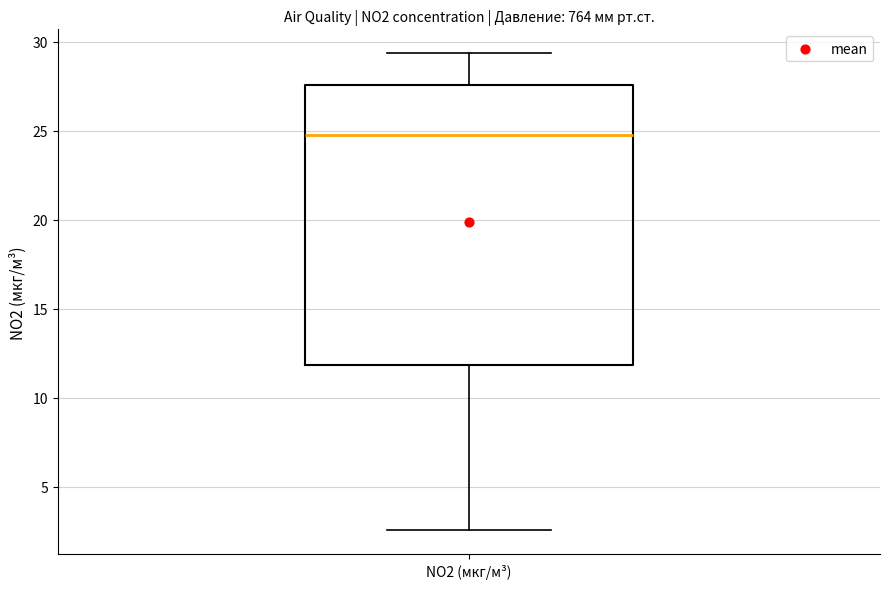

Transcribe this box plot: give where the median line is, the range the box spans, and where the two whiskers end, as read against the y-axis. The values are not printed on the chart, so give them approximately, as read against the axis.

median 25.0, box 12.0 to 27.5, whiskers 2.5 to 29.5